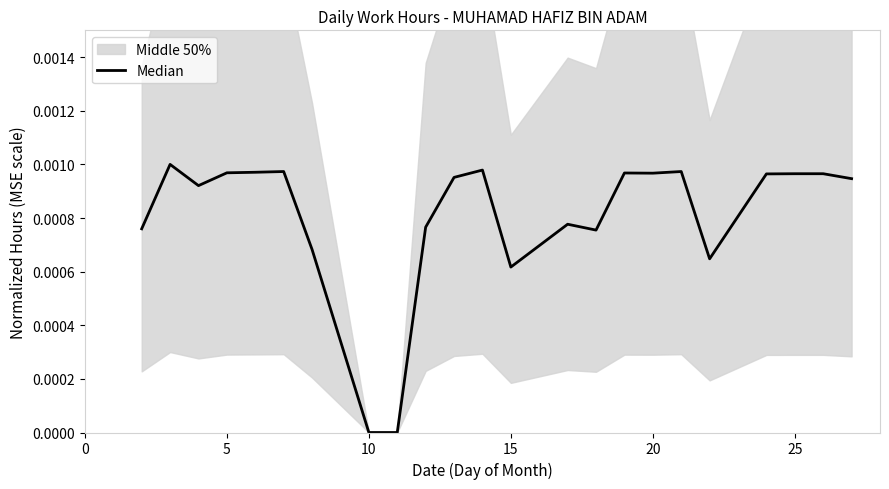

How many lines are shown in the chart?

1